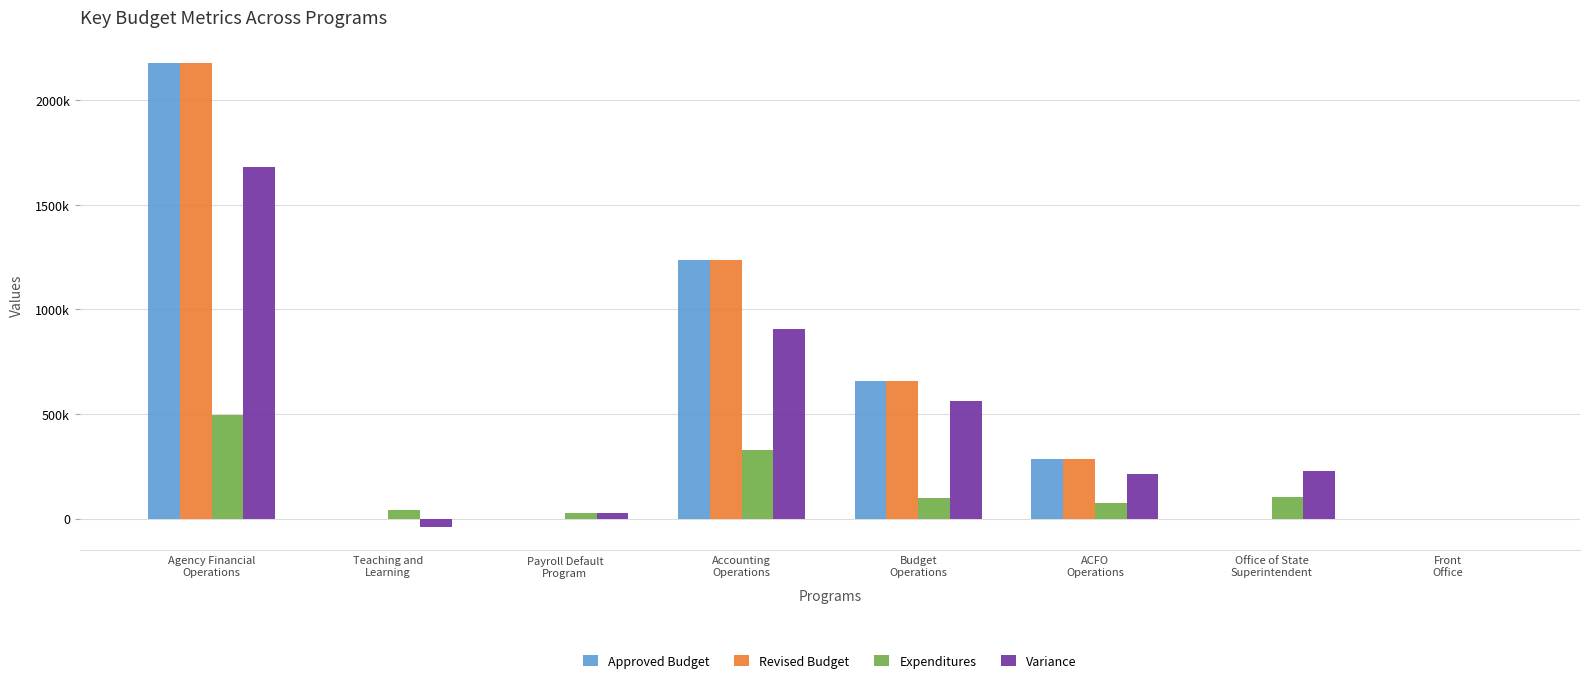

Is the value of Revised Budget at ACFO
Operations greater than the value of Expenditures at Teaching and
Learning?

Yes